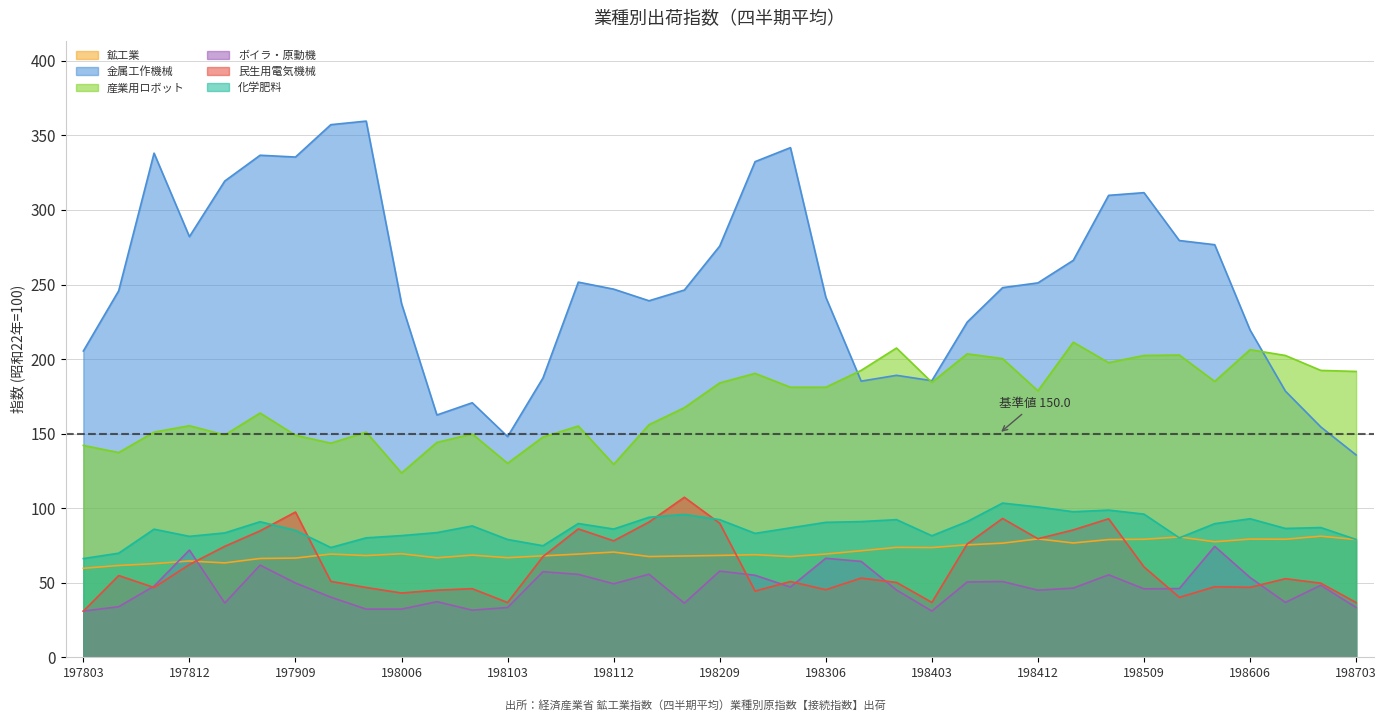

What are all the series names shown in the legend?

鉱工業, 金属工作機械, 産業用ロボット, ボイラ・原動機, 民生用電気機械, 化学肥料